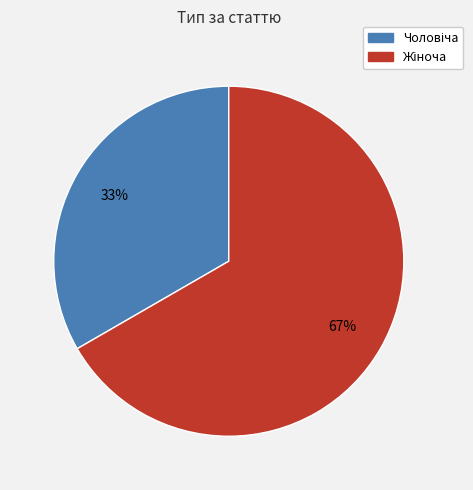

To the nearest percent, what is the average slice percentage?

50%